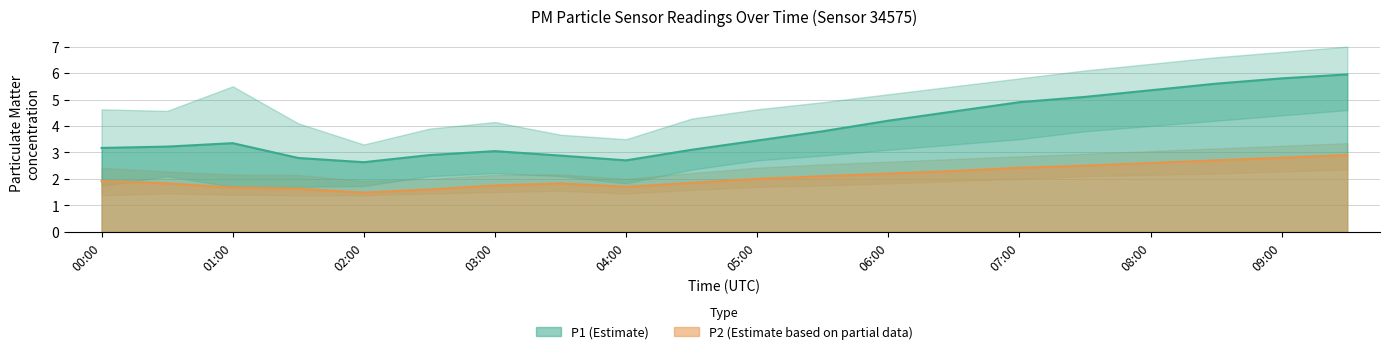

How many lines are shown in the chart?

6